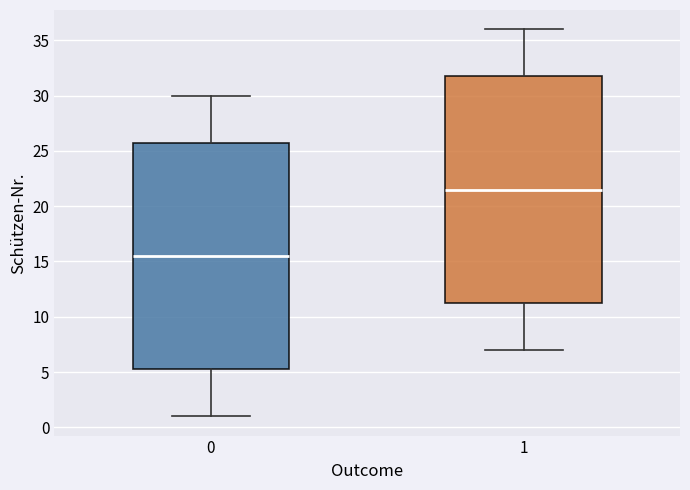

Reading left to right, transcribe this box plot: for each box, give where its median line is, the range the box spans, and where its two whiskers end, as read against the y-axis. The values are not printed on the chart, so give them approximately, as read against the axis.

0: median 15.5, box 5.5 to 26.0, whiskers 1.0 to 30.0
1: median 21.5, box 11.5 to 32.0, whiskers 7.0 to 36.0